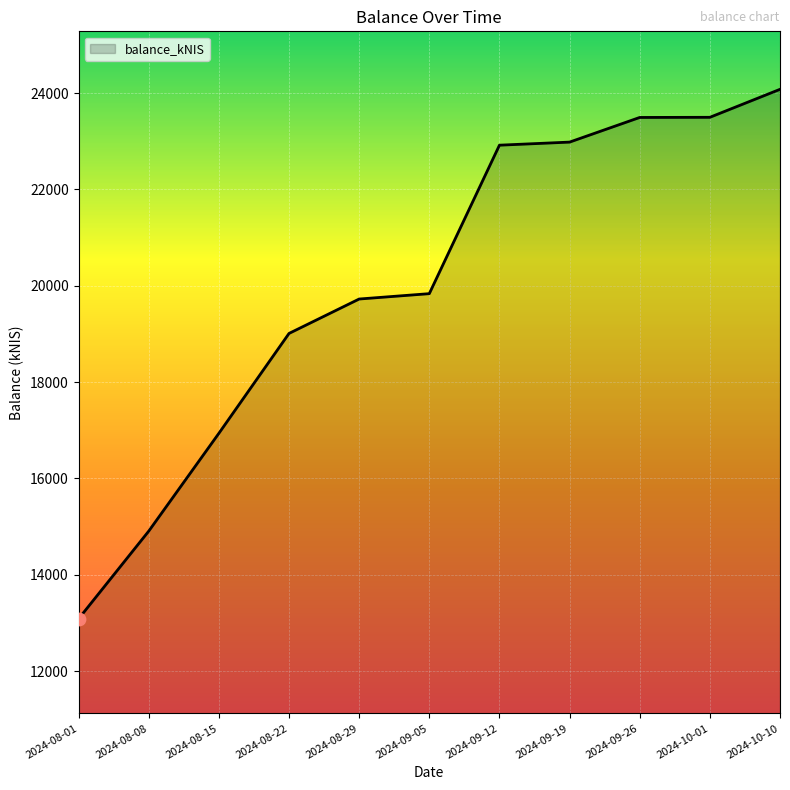

What is the change in value from 2024-08-22 to 2024-09-12?

+3908.7